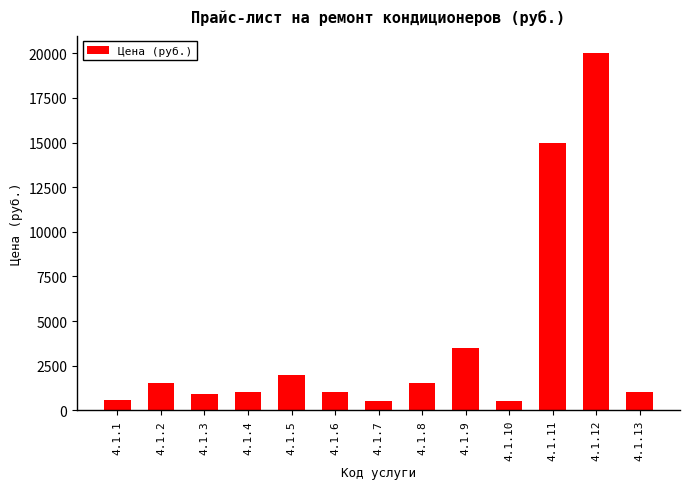

What value does the data have at 4.1.2, to the nearest 10?

1500